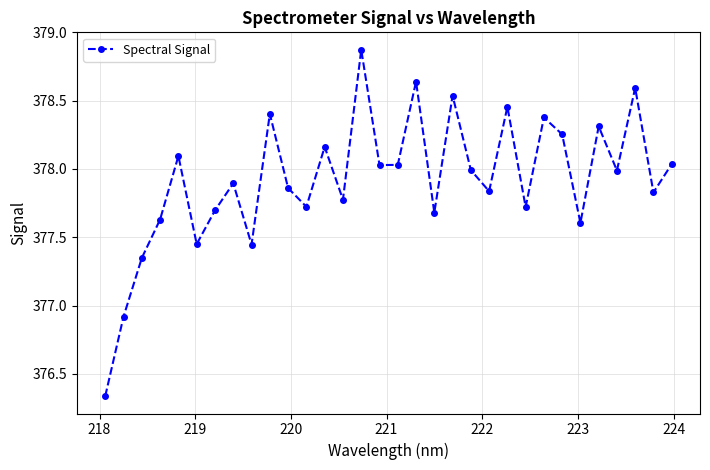

How many interior local valleys (lower than both neighbors) does the data have?

11